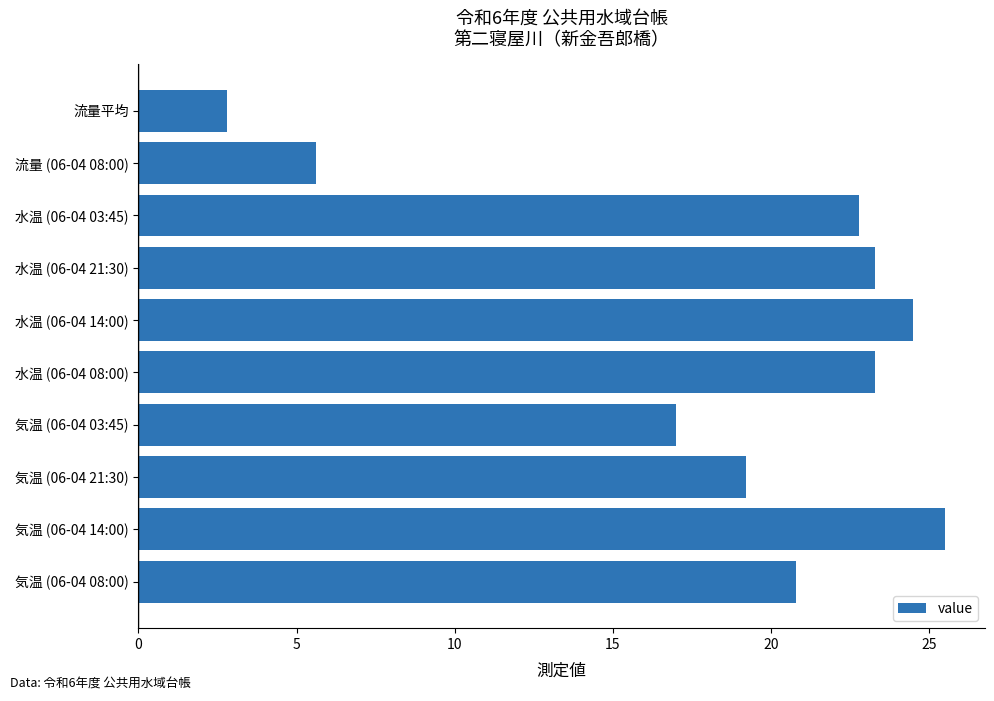

What is the sum of all values?

184.8